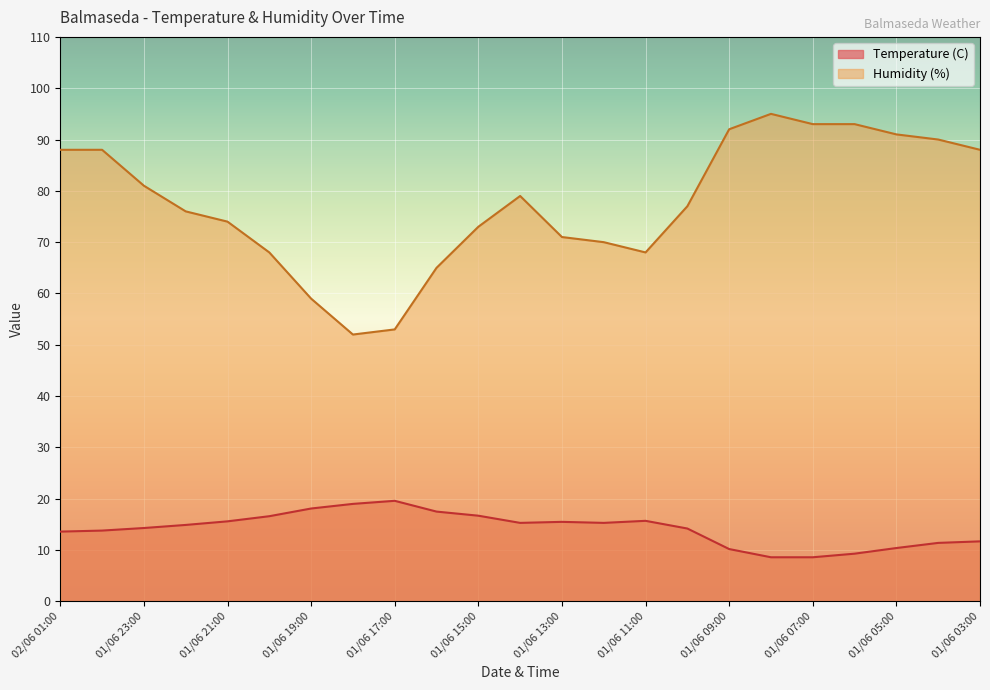

What are all the series names shown in the legend?

Temperature (C), Humidity (%)